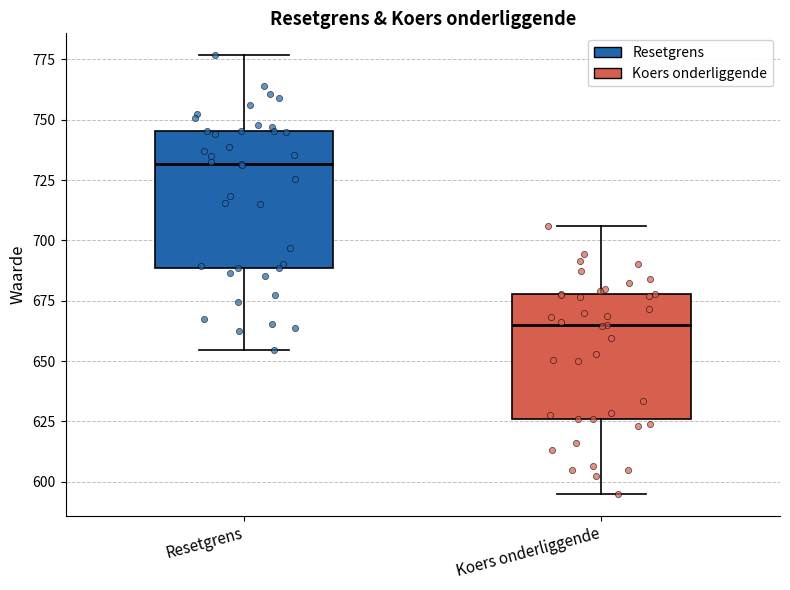

Where is the lower edge of the box for Koers onderliggende on the y-axis? The values are not printed on the chart, so give them approximately, as read against the axis.

625